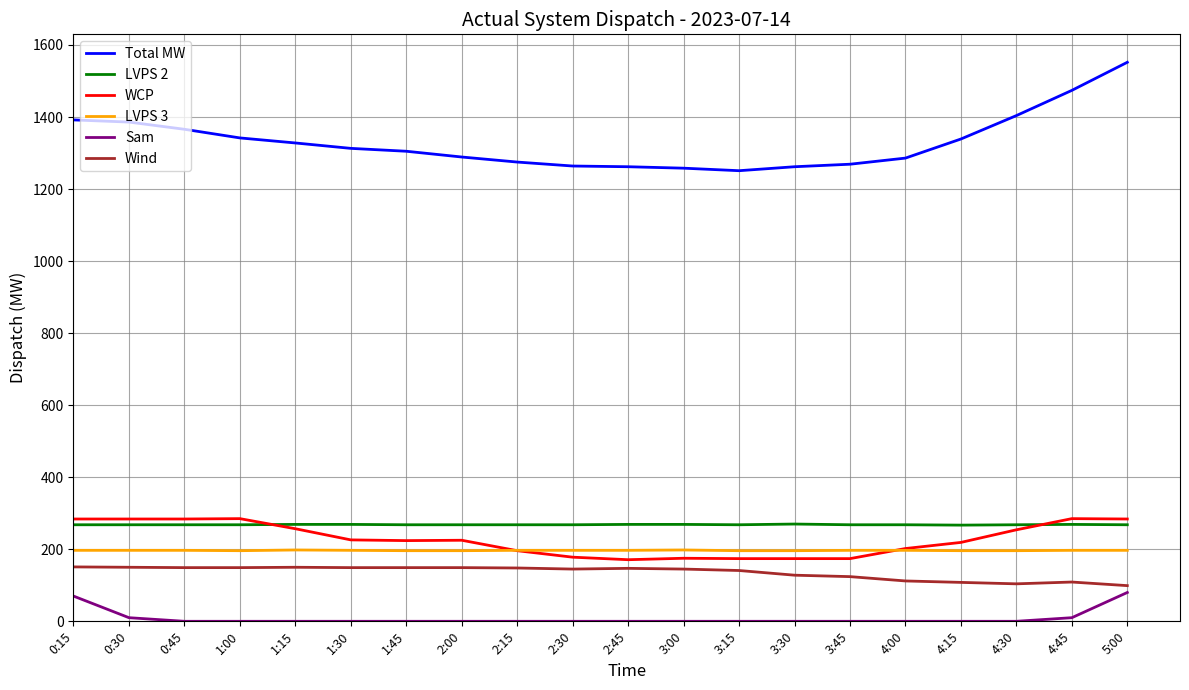

What is the greatest value displayed?

1552